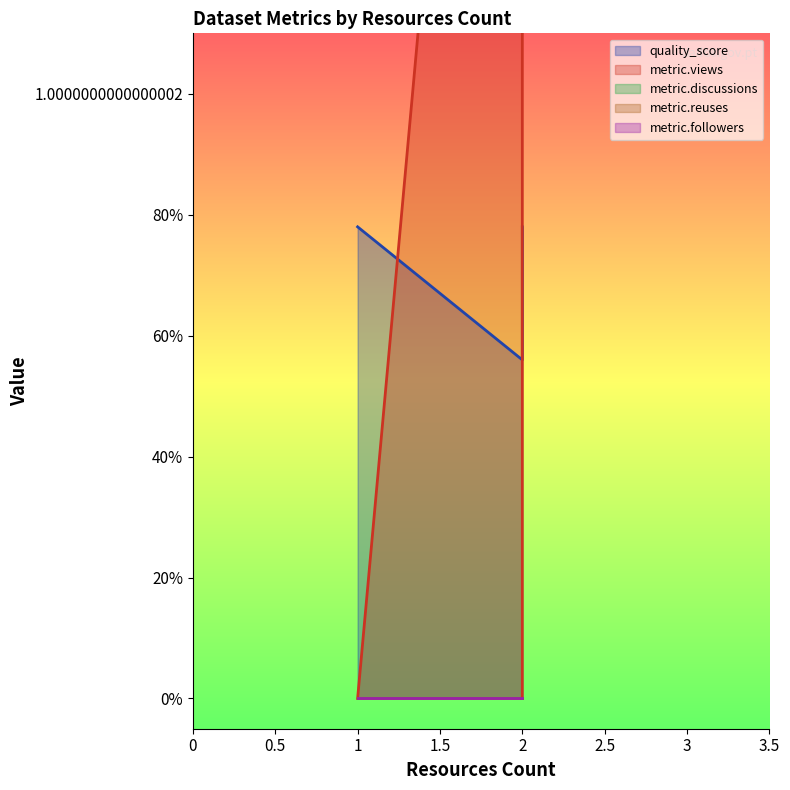

The value of metric.discussions at 2 is 0.0. True or false?

True